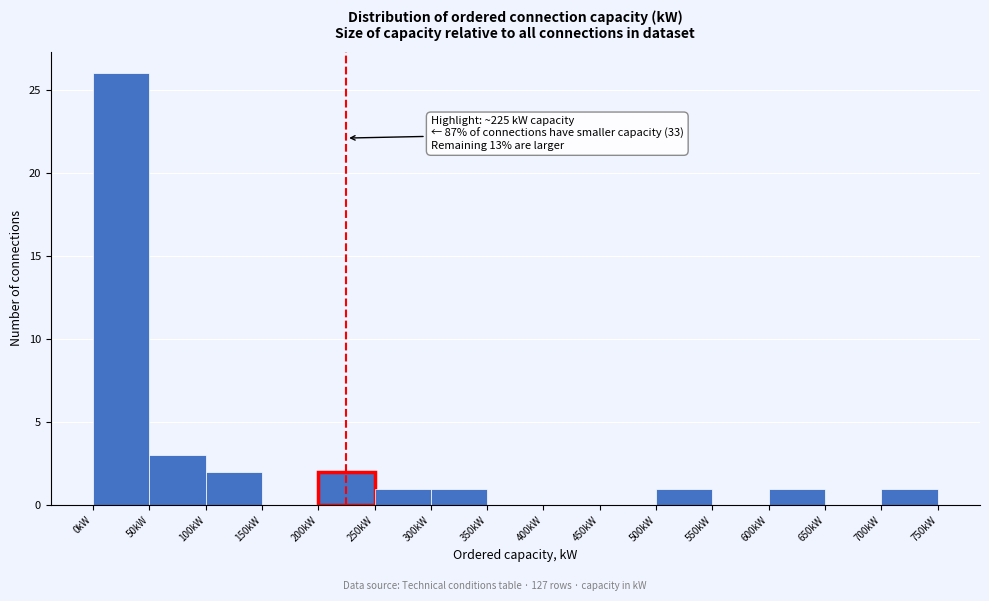

Over which range of the x-axis is the bar tallest?

0 to 50